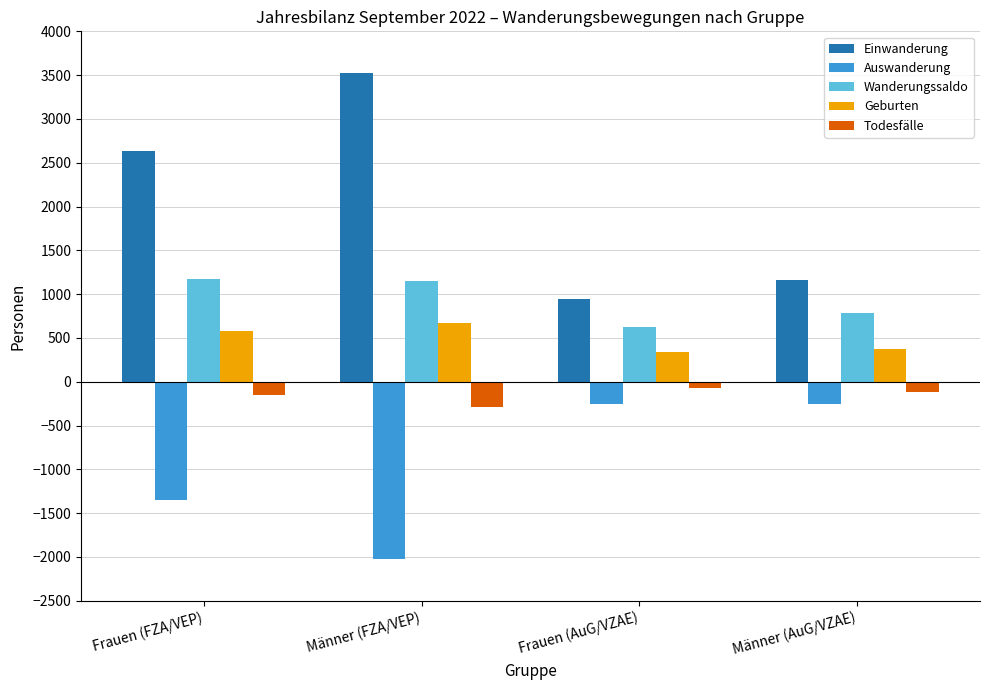

Are the bars horizontal?

No